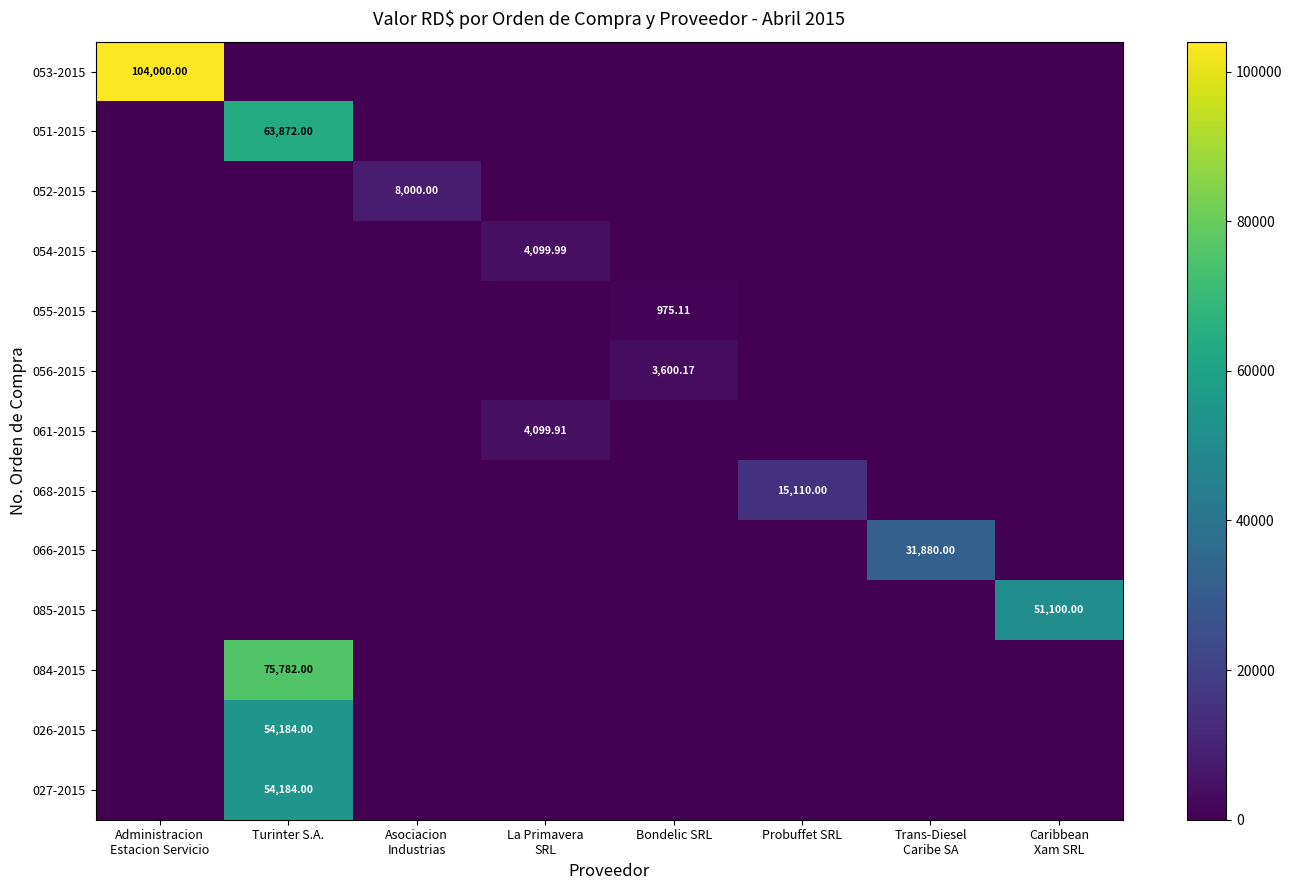

Which category has the lowest value in the 084-2015 series?

Administracion Estacion Servicio